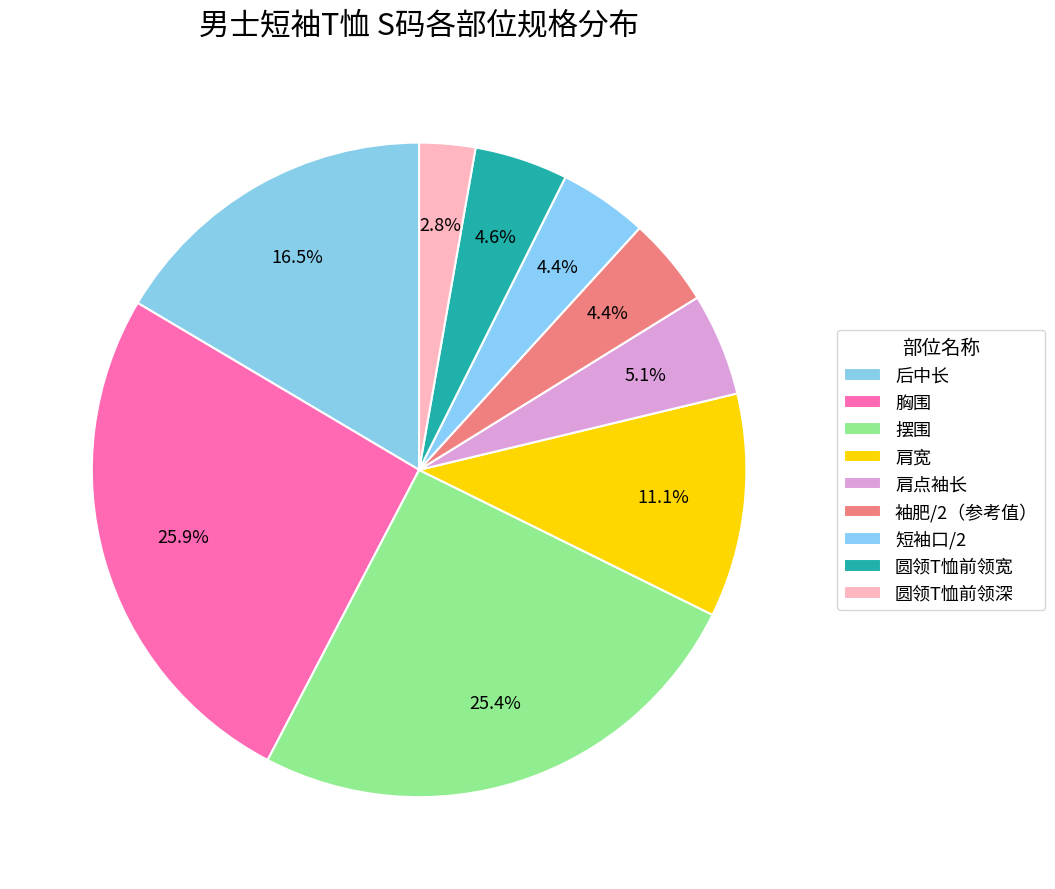

Does any single category account for the majority?

No